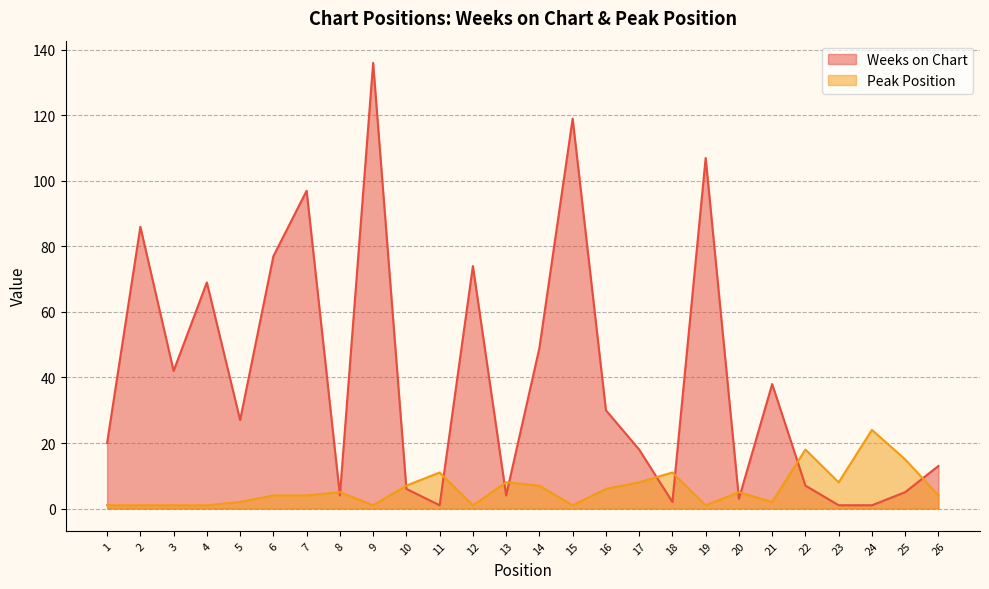

At which category is the sum across all series the highest?

9